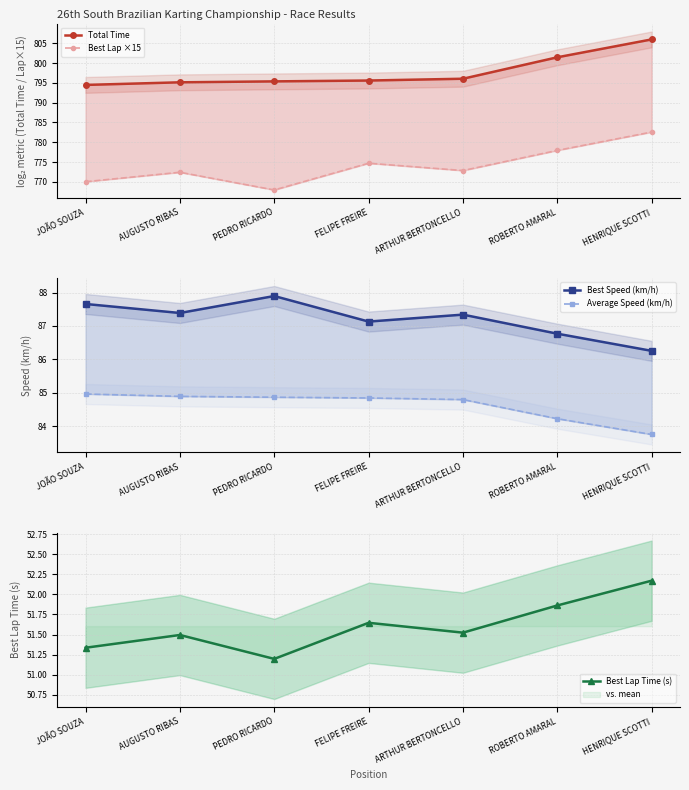

List the series in order of their peak value, lowest first.

Best Lap Time (s), Average Speed (km/h), Best Speed (km/h), Best Lap ×15, Total Time